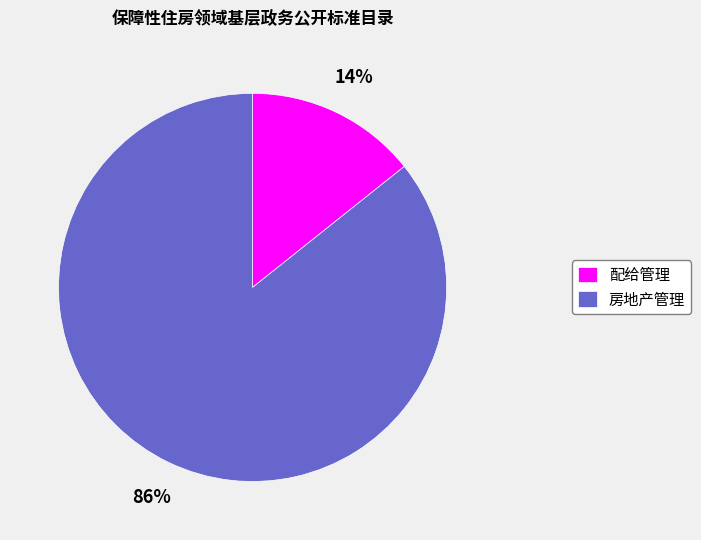

Count the number of slices in the pie.

2